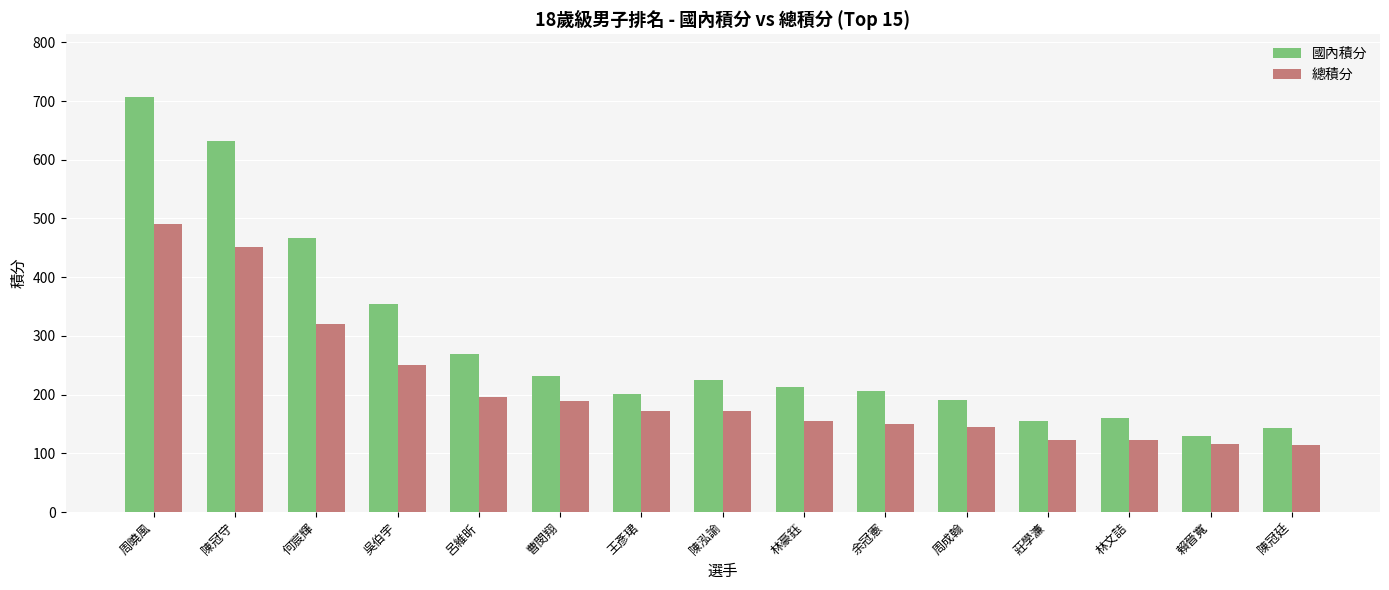

How many distinct data groups are displayed?

2